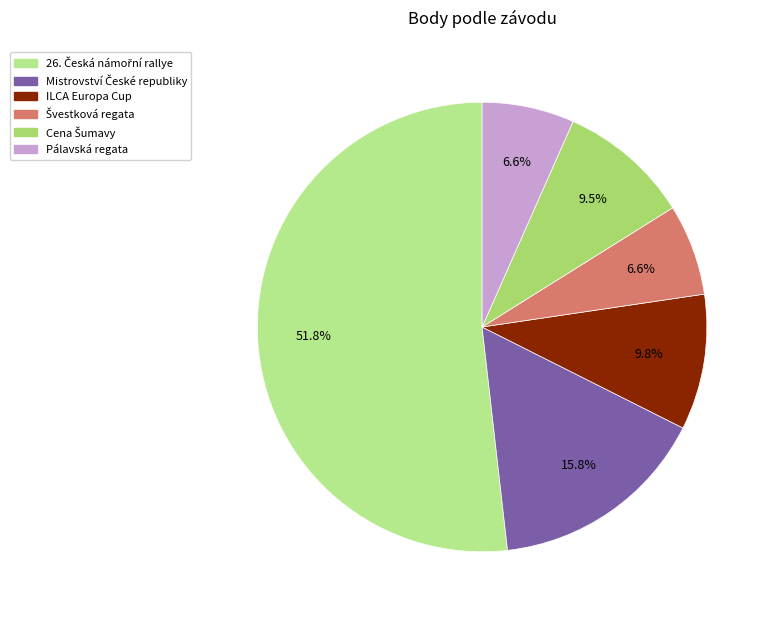

To the nearest percent, what is the difference between the largest and smallest slice percentages?

45%